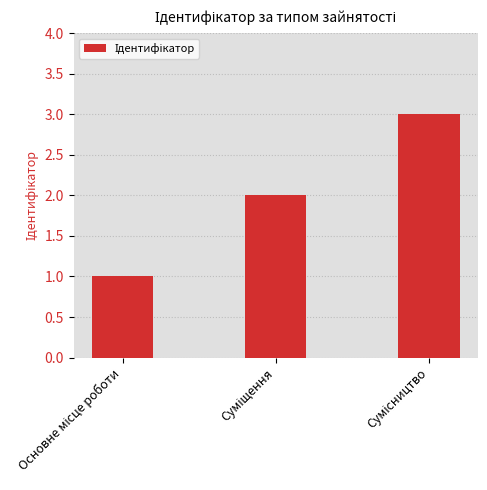

What is the maximum value shown in the chart?

3